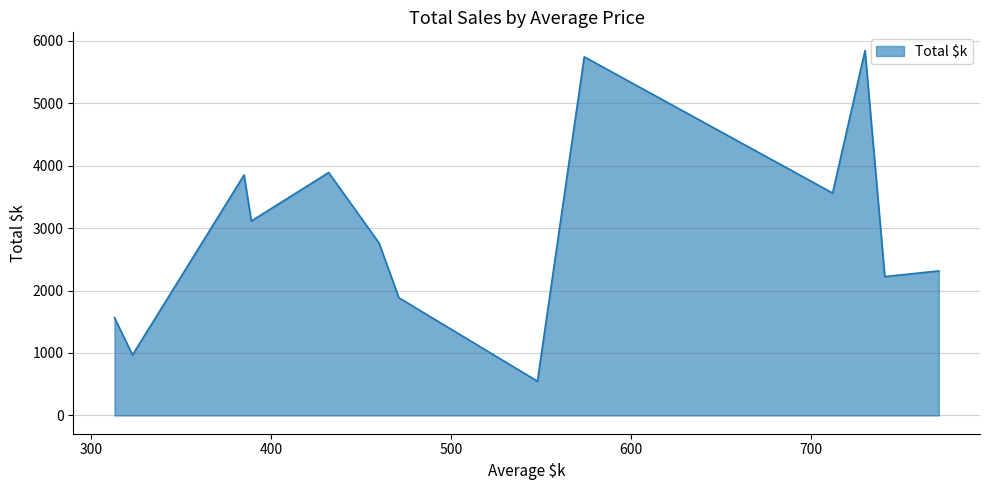

How many values are below 2760?

6